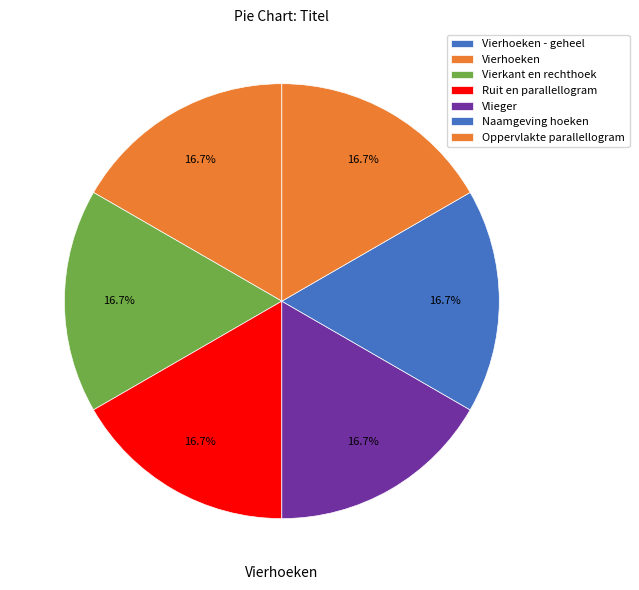

To the nearest percent, what portion does Vierkant en rechthoek represent?

17%